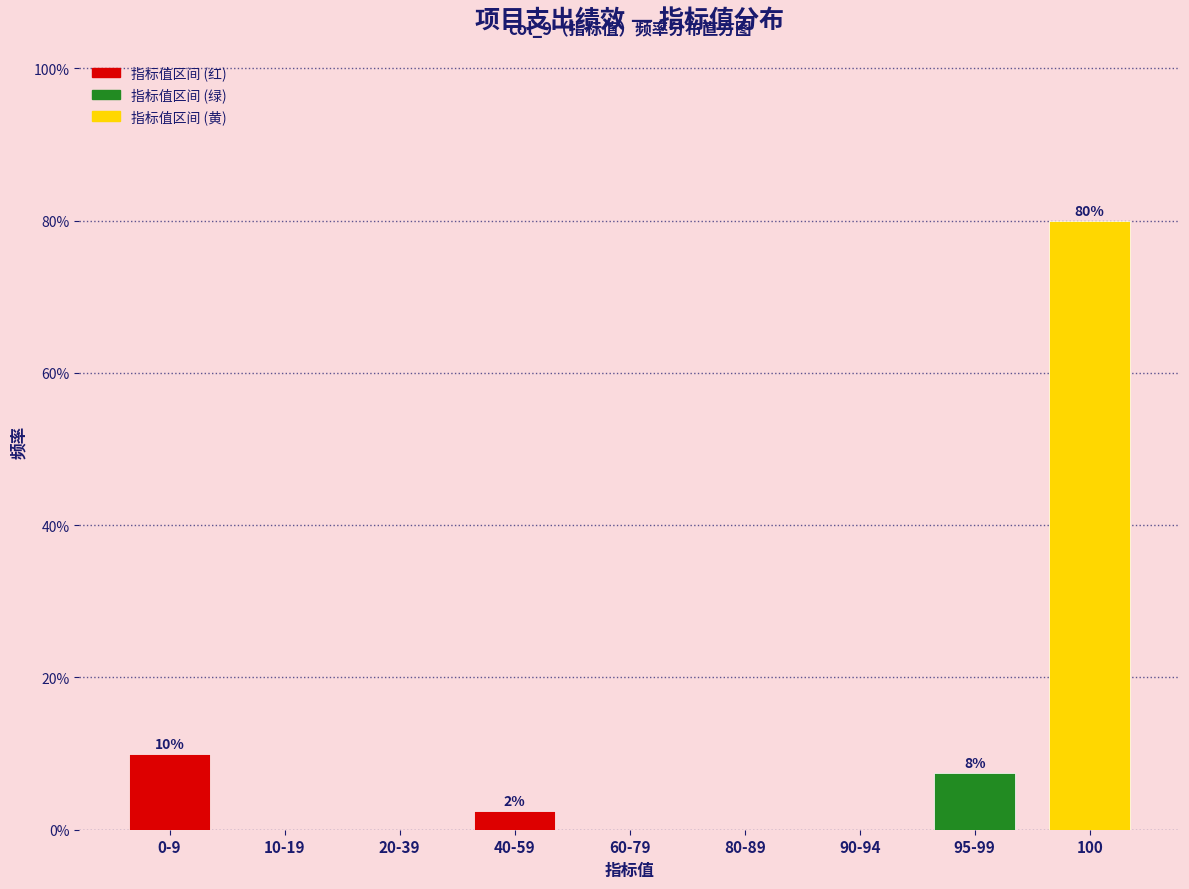

Reading left to right, extract all data points from this chart.

0-9=10.0	10-19=0.0	20-39=0.0	40-59=2.5	60-79=0.0	80-89=0.0	90-94=0.0	95-99=7.5	100=80.0